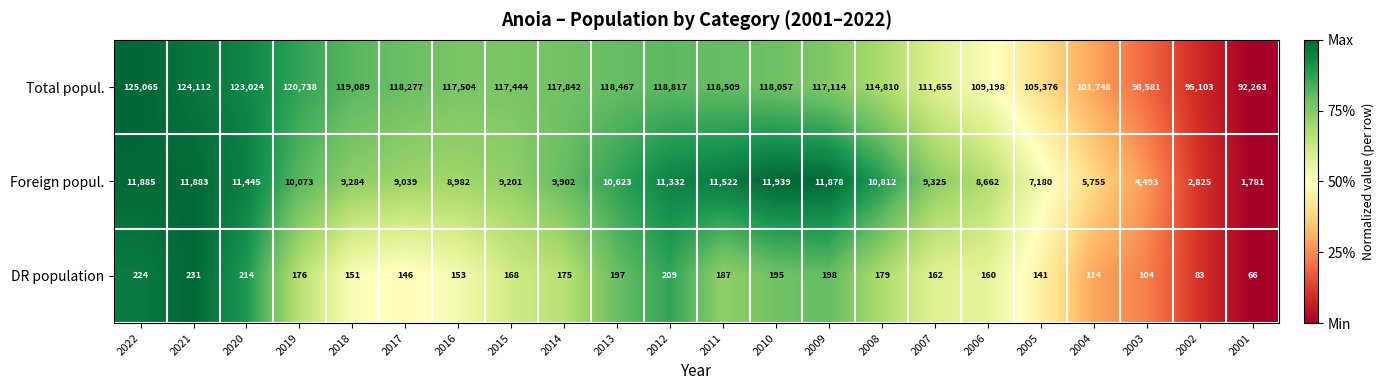

At 2019, list the series in order from largest to smallest.

Total popul., Foreign popul., DR population